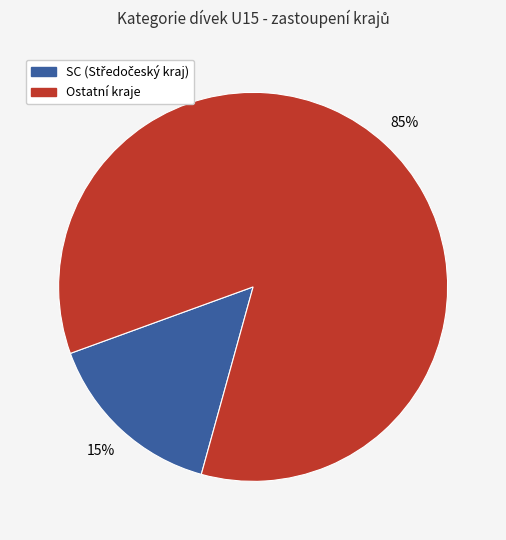

Is there any slice that represents more than half of the pie?

Yes